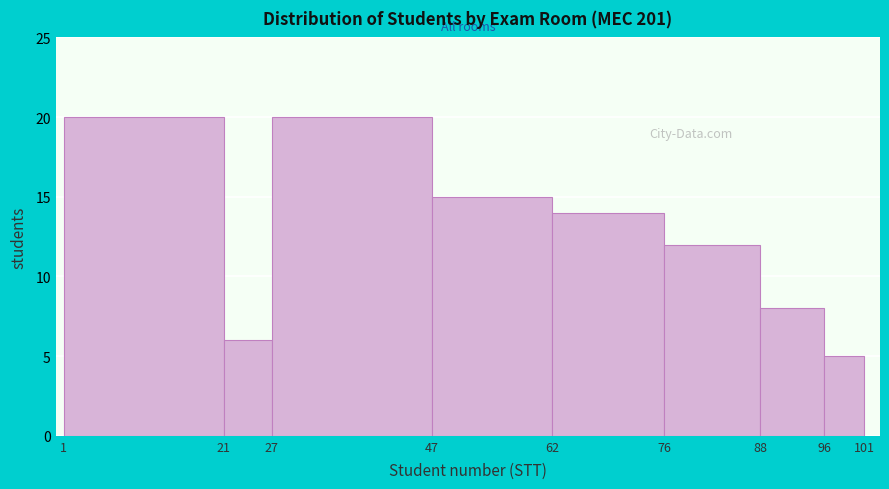

Reading left to right, transcribe this chart: for each bar, give the range it covers on the x-axis and its height. The values are not printed on the chart, so give them approximately, as read against the axis.

1 to 21: 20
21 to 27: 6
27 to 47: 20
47 to 62: 15
62 to 76: 14
76 to 88: 12
88 to 96: 8
96 to 101: 5